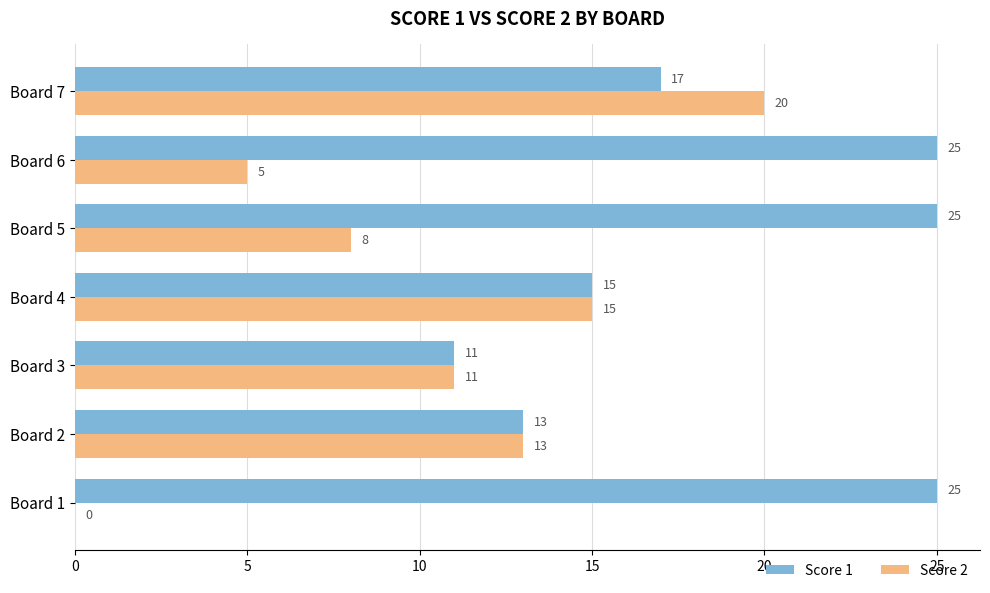

What is the total value across all series at Board 3?

22